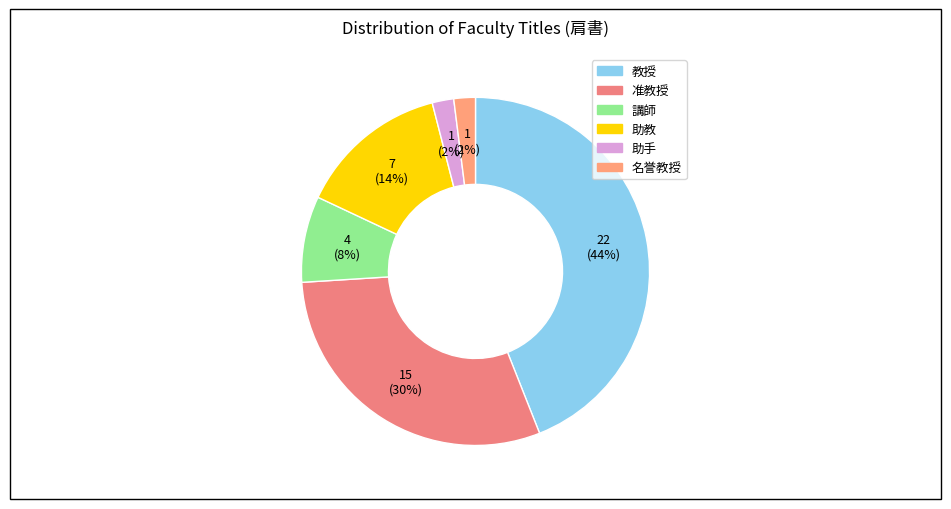

Does 教授 represent more than half of the total?

No